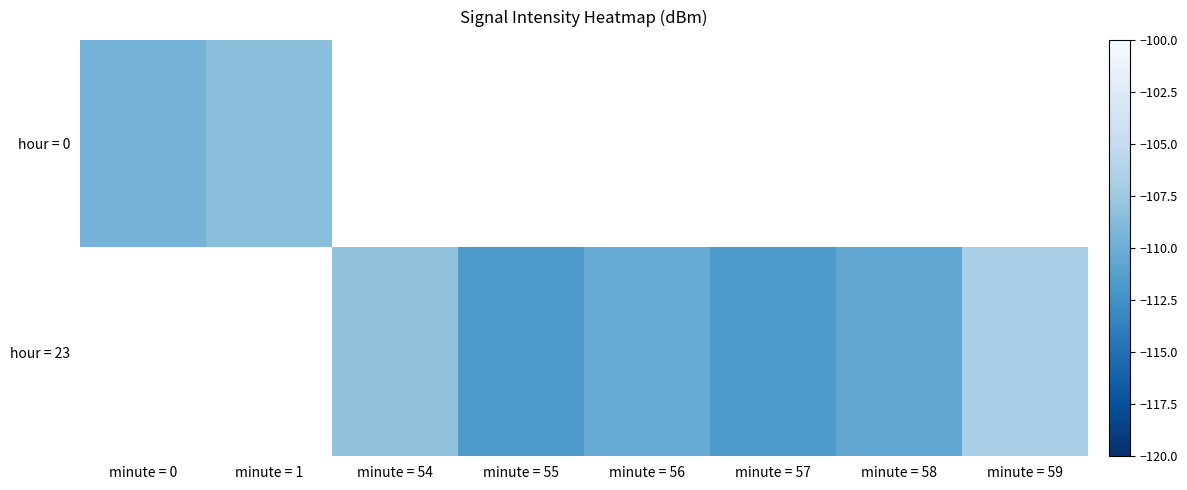

True or false: hour = 0 has a value of -165.1 at minute = 1.

False